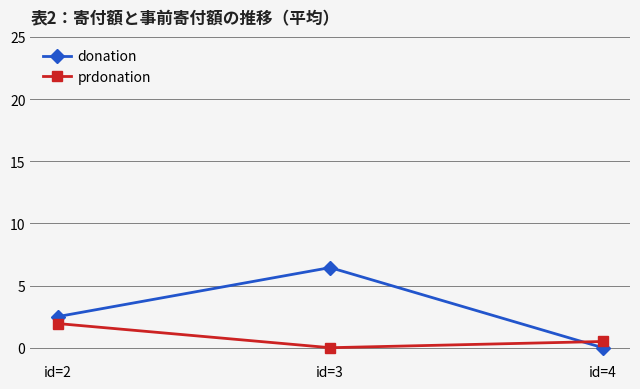

What is the average value of the donation series?

3.0